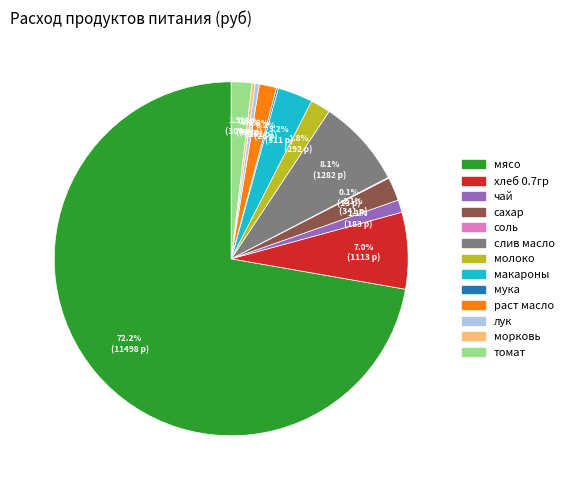

What percentage do сахар and слив масло together represent?

10.2%